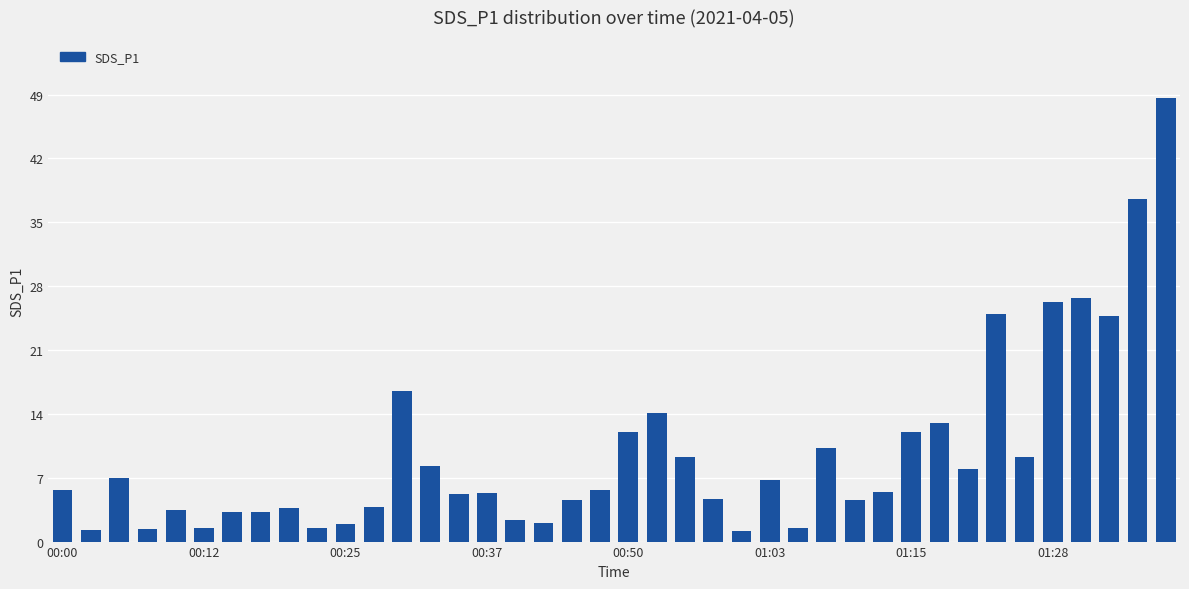

What is the maximum value shown in the chart?

48.7